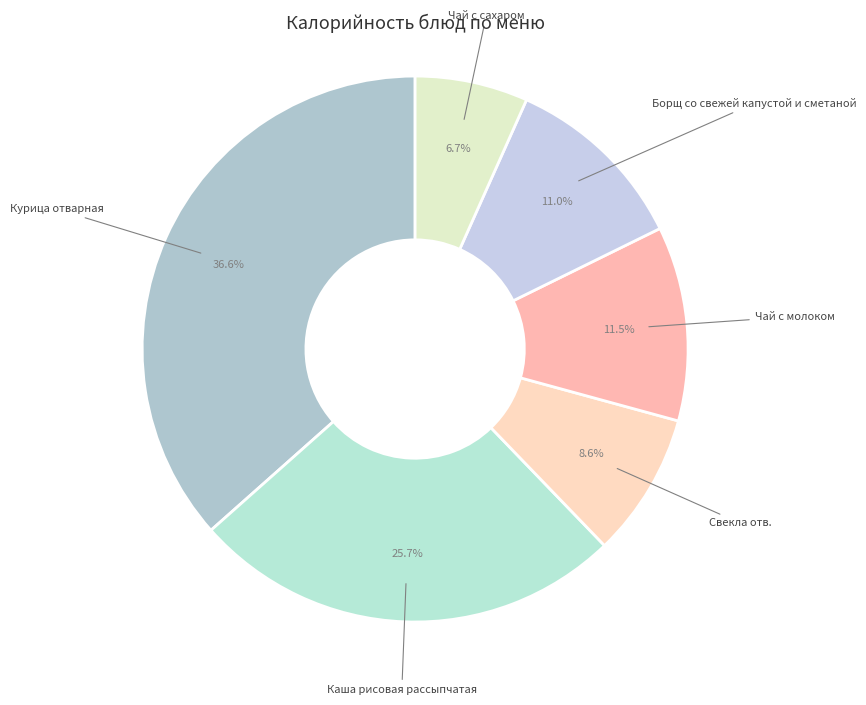

What percentage is NOT represented by Каша рисовая рассыпчатая?

74.3%